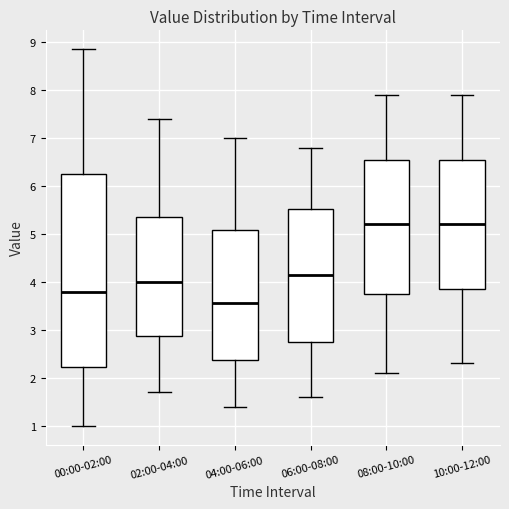

Reading left to right, transcribe this box plot: for each box, give where its median line is, the range the box spans, and where its two whiskers end, as read against the y-axis. The values are not printed on the chart, so give them approximately, as read against the axis.

00:00-02:00: median 3.8, box 2.2 to 6.2, whiskers 1.0 to 8.9
02:00-04:00: median 4.0, box 2.9 to 5.4, whiskers 1.7 to 7.4
04:00-06:00: median 3.6, box 2.4 to 5.1, whiskers 1.4 to 7.0
06:00-08:00: median 4.2, box 2.8 to 5.5, whiskers 1.6 to 6.8
08:00-10:00: median 5.2, box 3.8 to 6.6, whiskers 2.1 to 7.9
10:00-12:00: median 5.2, box 3.9 to 6.6, whiskers 2.3 to 7.9